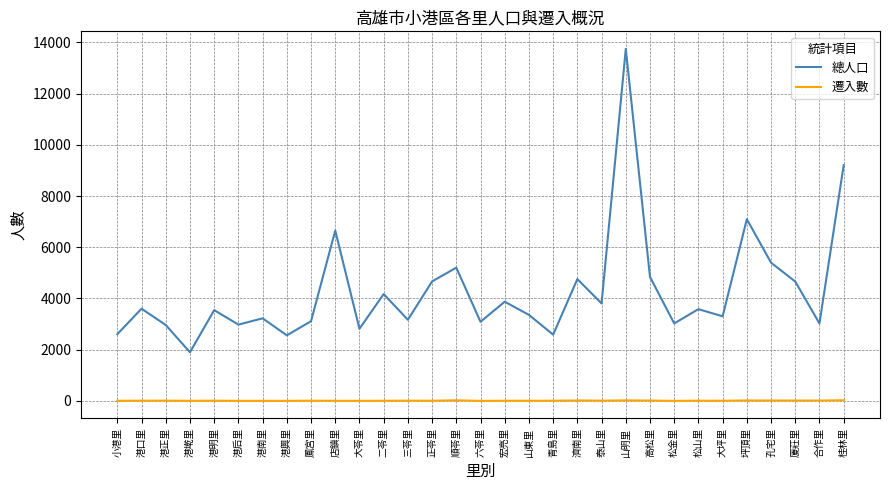

Is it true that 總人口 equals 2622 at 泰山里?

False